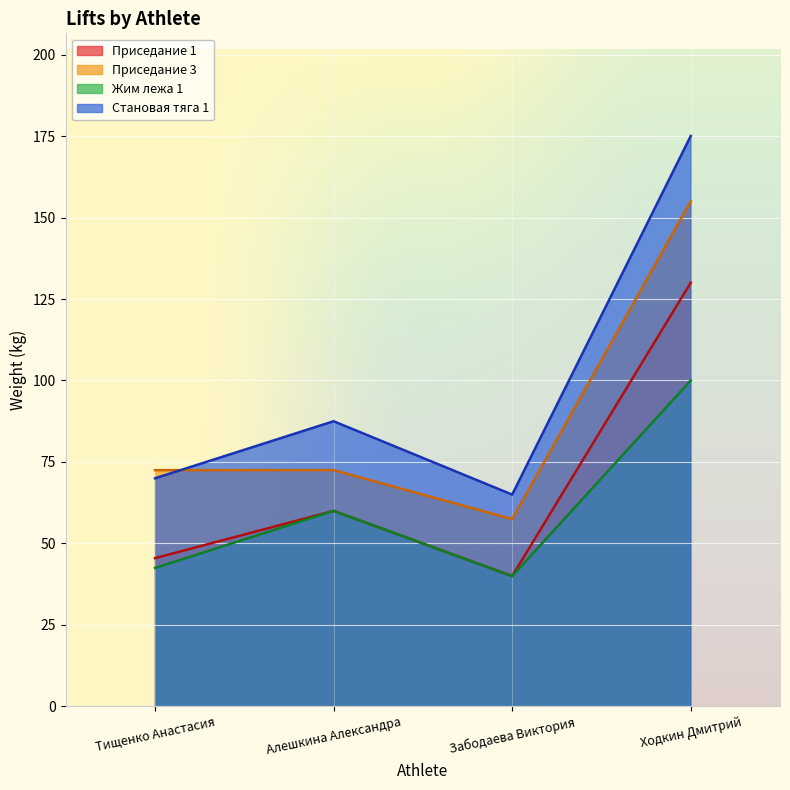

Which series changed the most between Забодаева Виктория and Ходкин Дмитрий?

Становая тяга 1